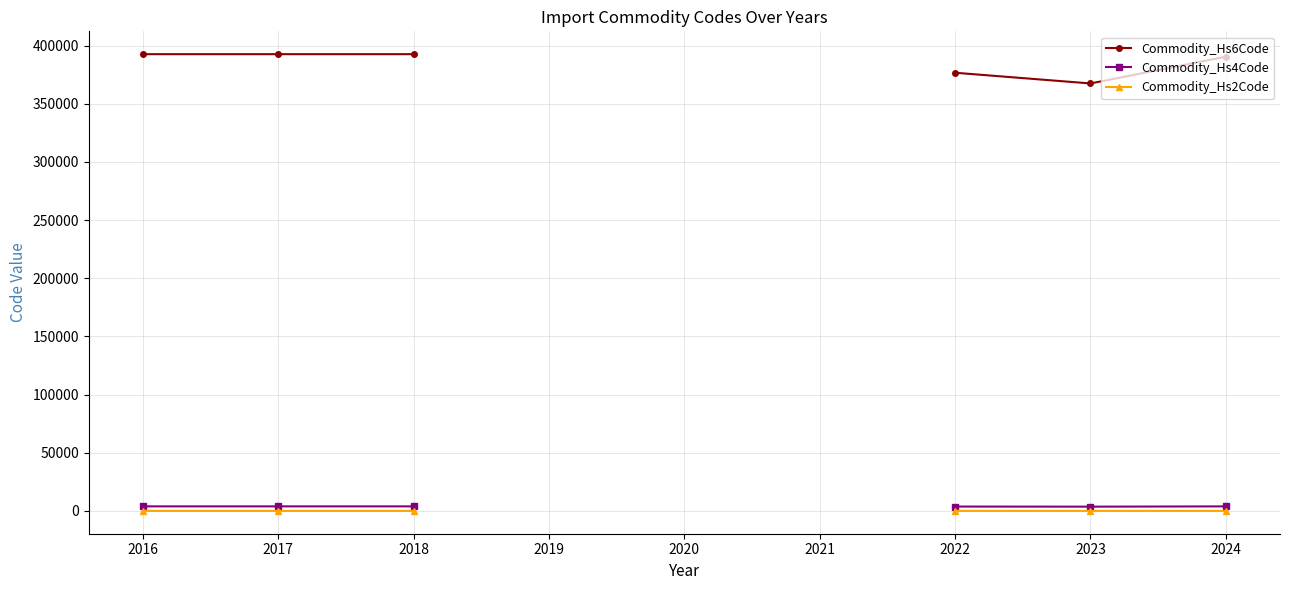

True or false: Commodity_Hs4Code has a value of 3766.0 at 2022.

True